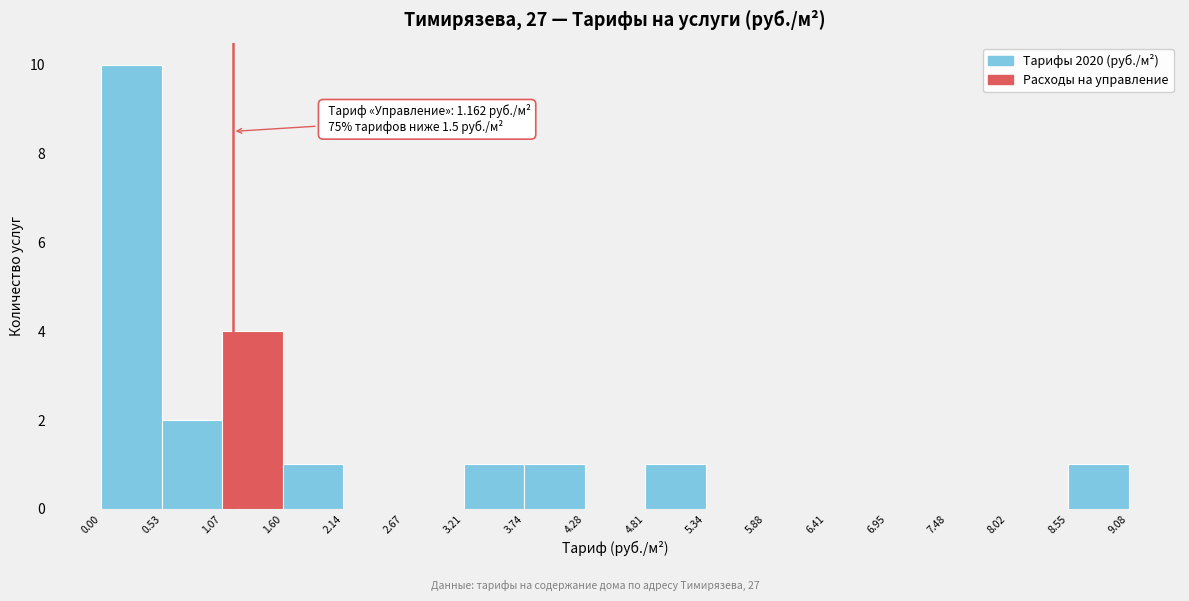

Over which range of the x-axis is the bar tallest?

0.00 to 0.53